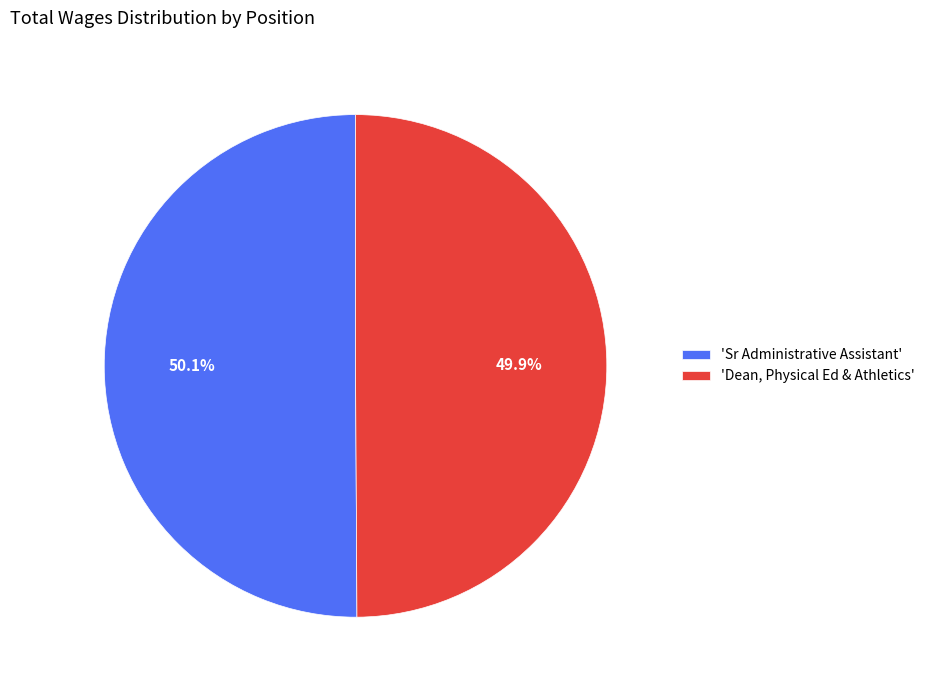

Rank the categories by value from highest to lowest.

'Sr Administrative Assistant', 'Dean, Physical Ed & Athletics'